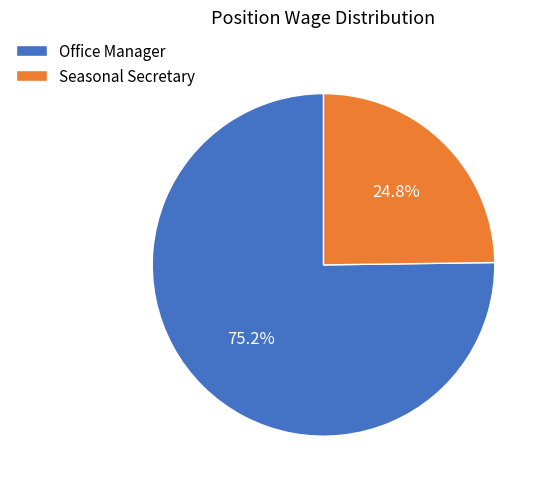

To the nearest percent, what is the combined percentage of Seasonal Secretary and Office Manager?

100%